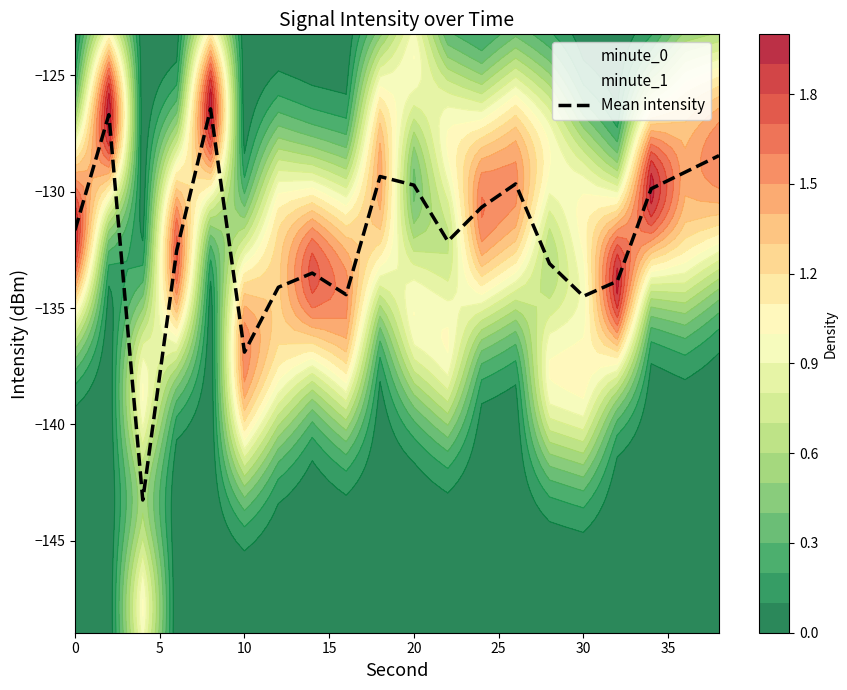

What is the minimum value for Mean intensity?

-143.3